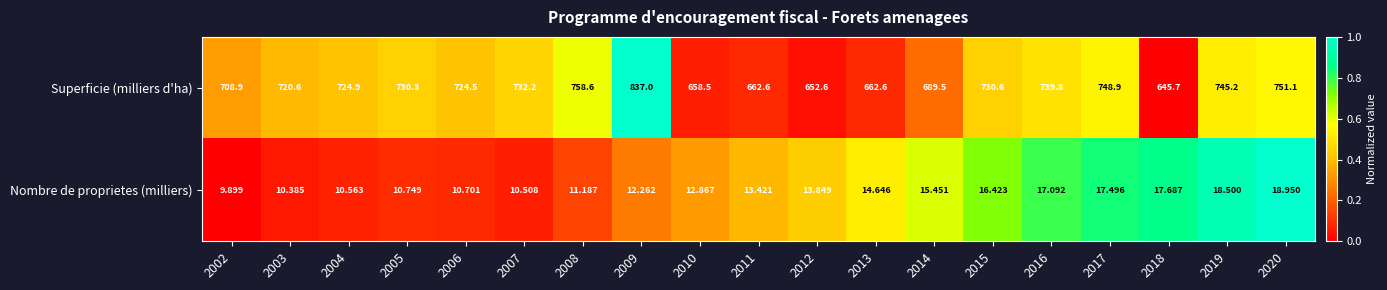

Which series has the largest range (max minus min)?

Superficie (milliers d'ha)